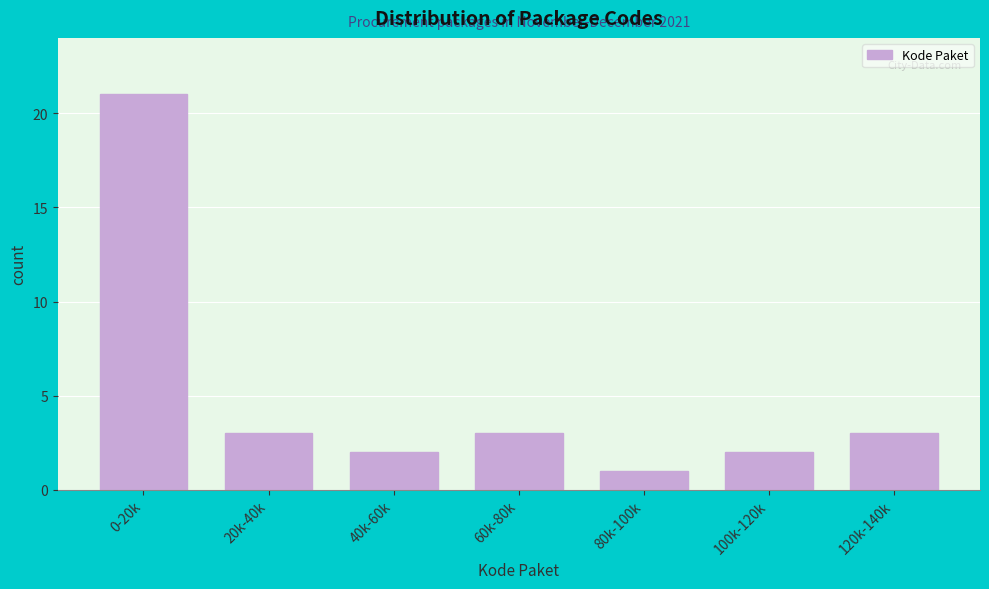

Reading right to left, transcribe all the data shown in this chart.

3	2	1	3	2	3	21